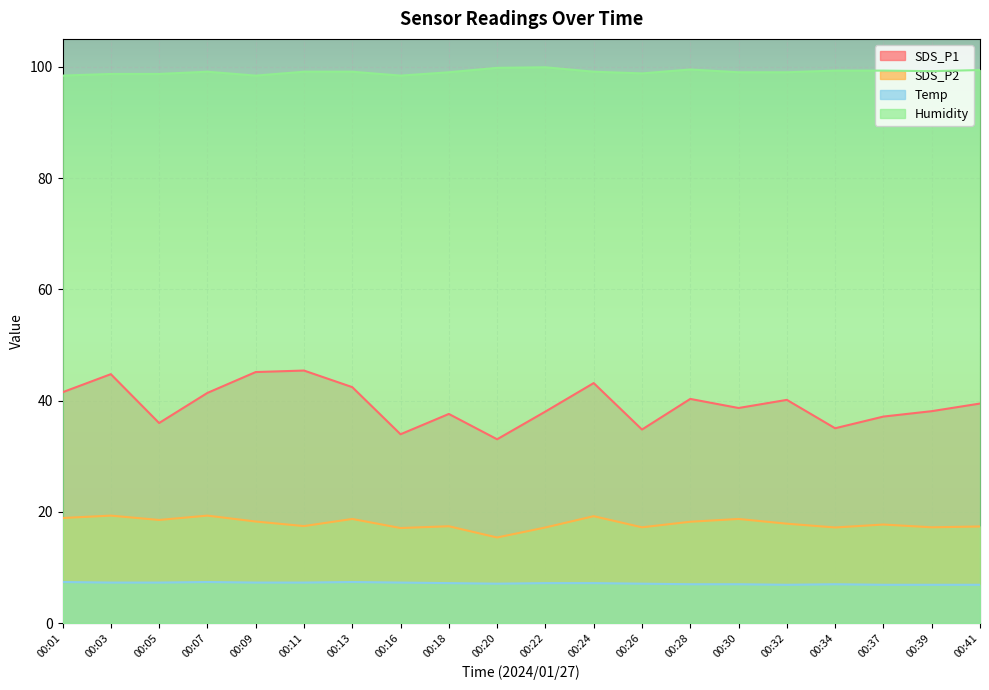

What is the minimum value for SDS_P2?

15.4